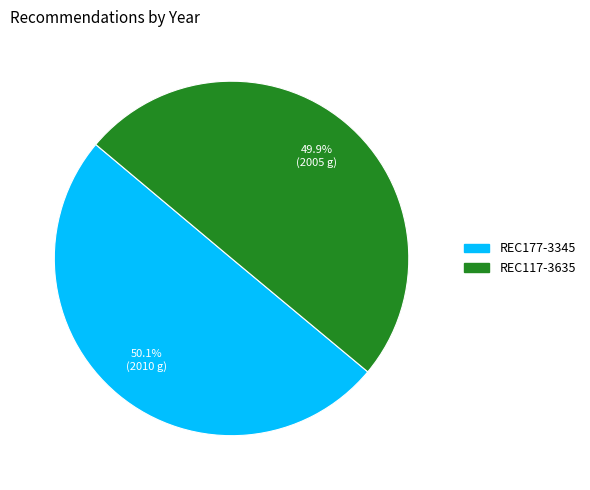

Is there a majority slice in this chart?

Yes